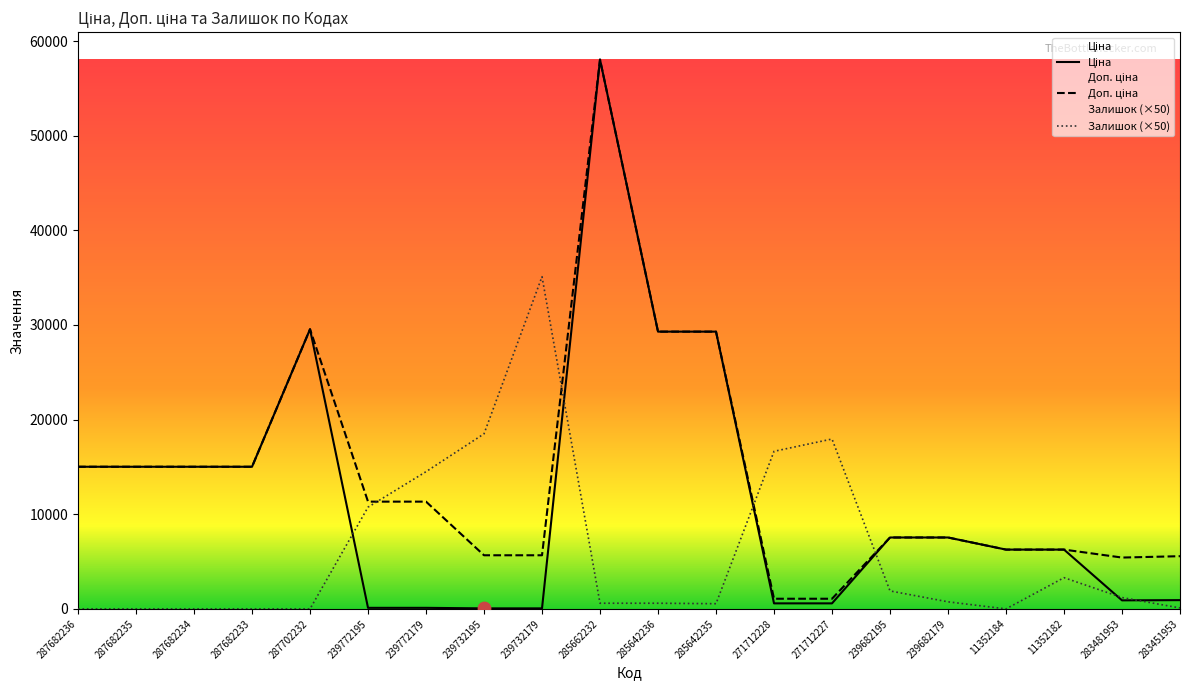

At how many categories does at least one series exceed 29472?

3